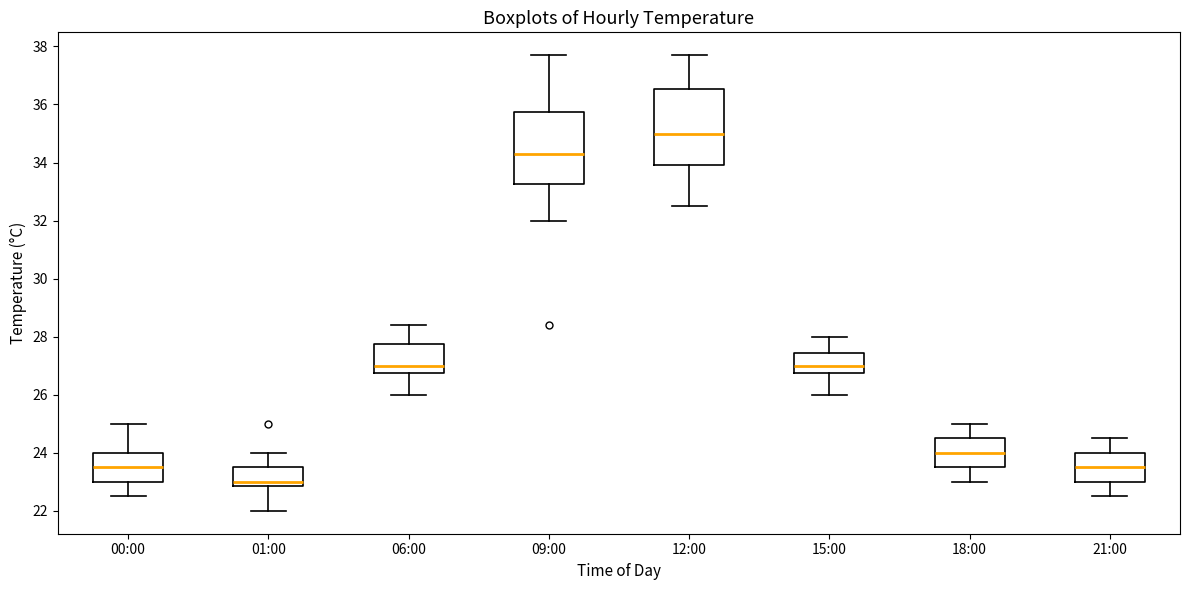

Where does the lower whisker of the box for 01:00 end on the y-axis? The values are not printed on the chart, so give them approximately, as read against the axis.

22.0